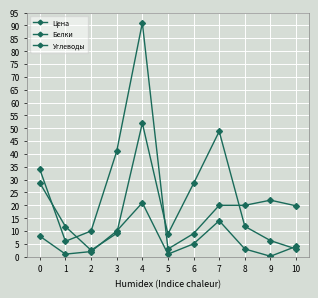

What is the minimum value for Цена?

2.5